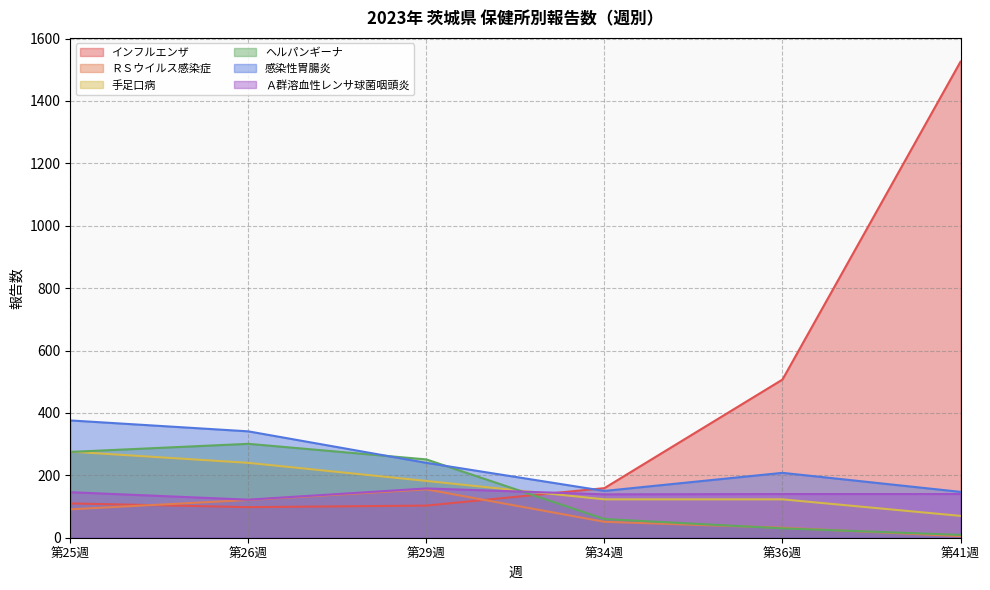

Which series has the largest total across all categories?

インフルエンザ